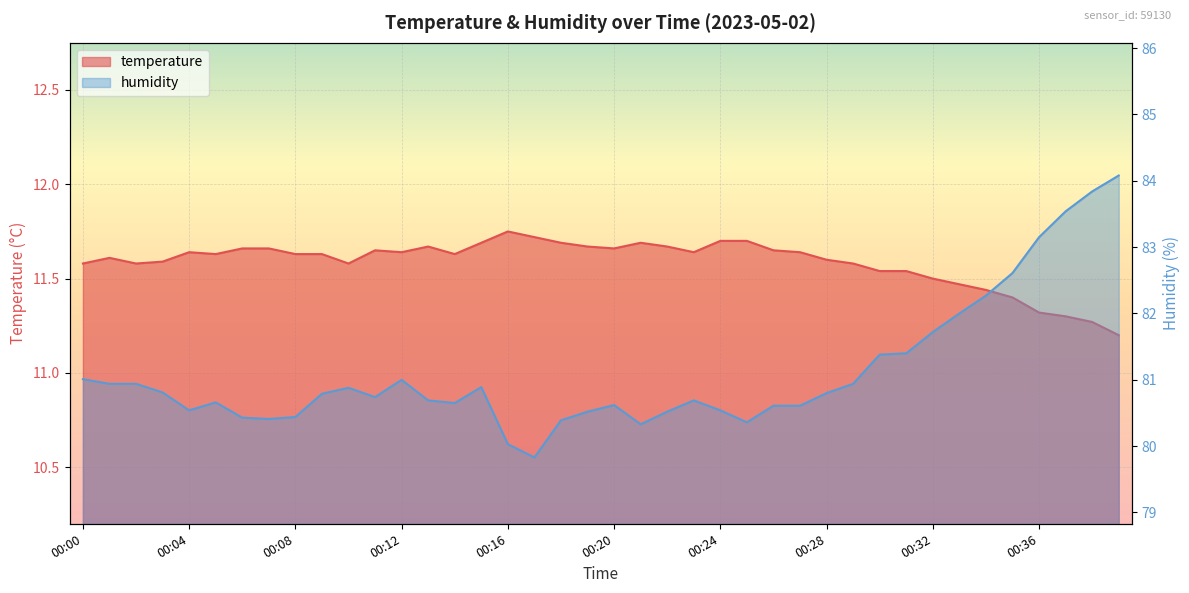

Count the temperature values in the range 11 to 12.

40